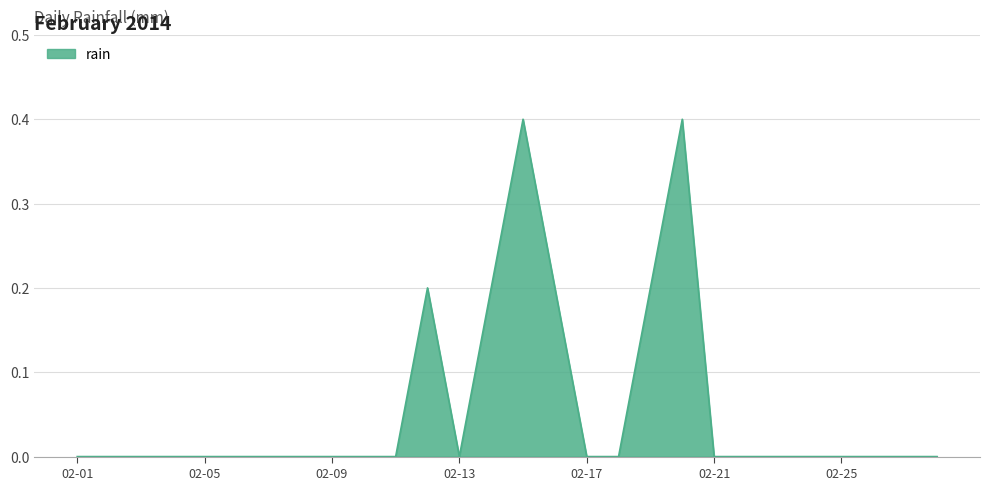

What is the greatest value displayed?

0.4